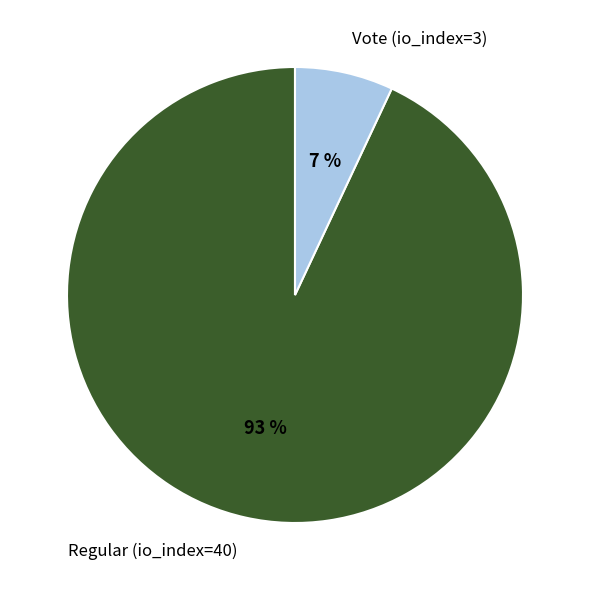

To the nearest percent, what is the average slice percentage?

50%